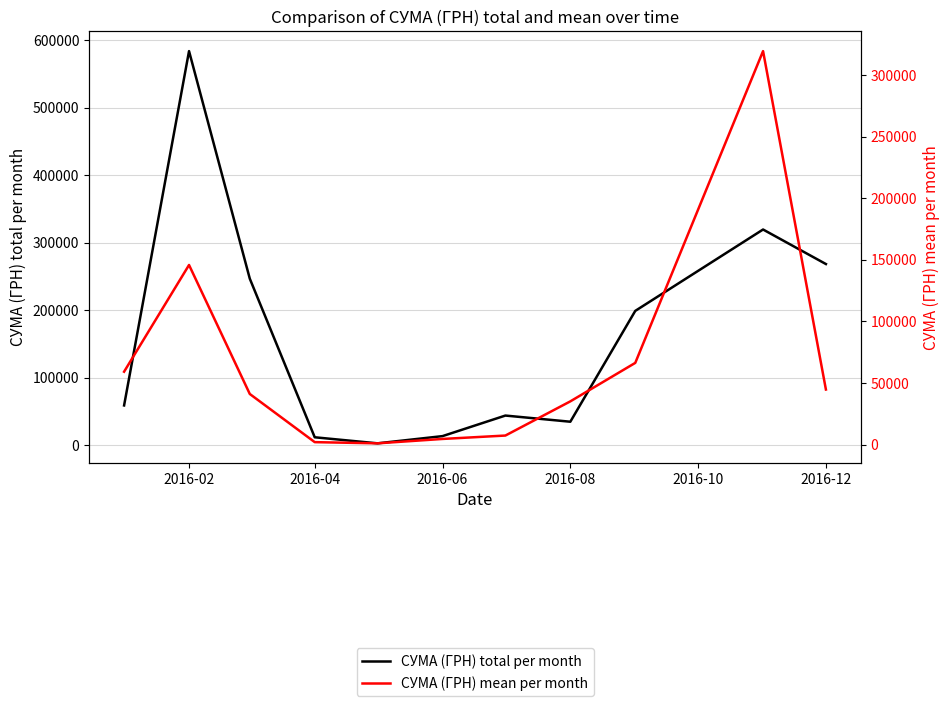

What is the value of the СУМА (ГРН) mean per month point at the 3rd from the left?

41140.2